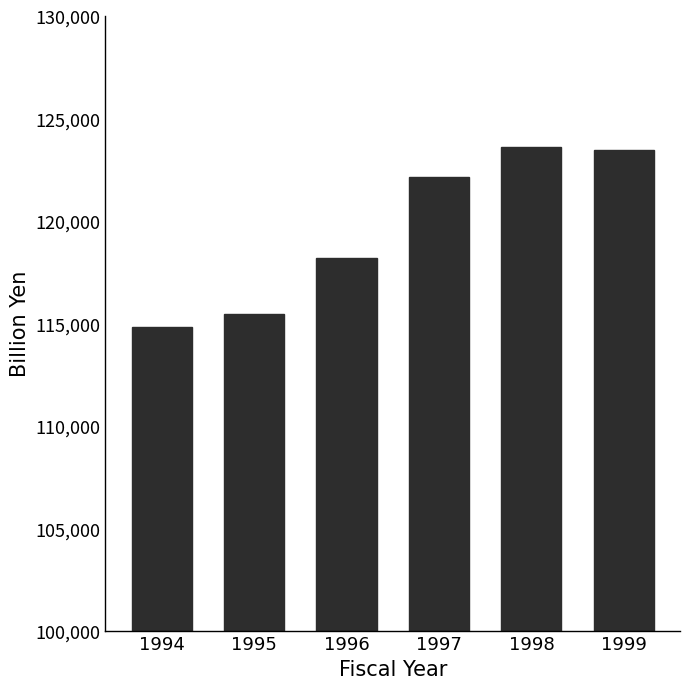

Which label corresponds to the smallest value in the chart?

1994